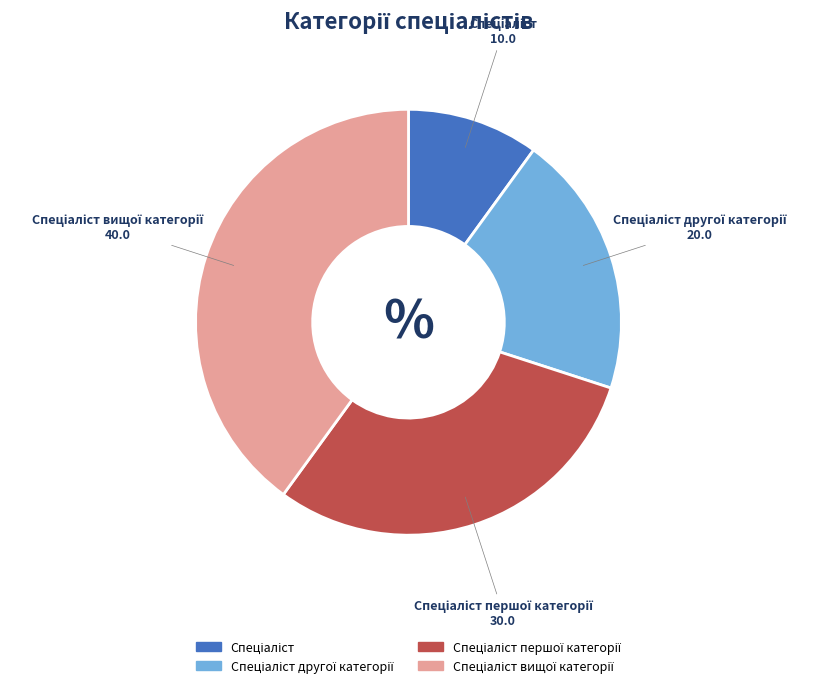

Is there any slice that represents more than half of the pie?

No